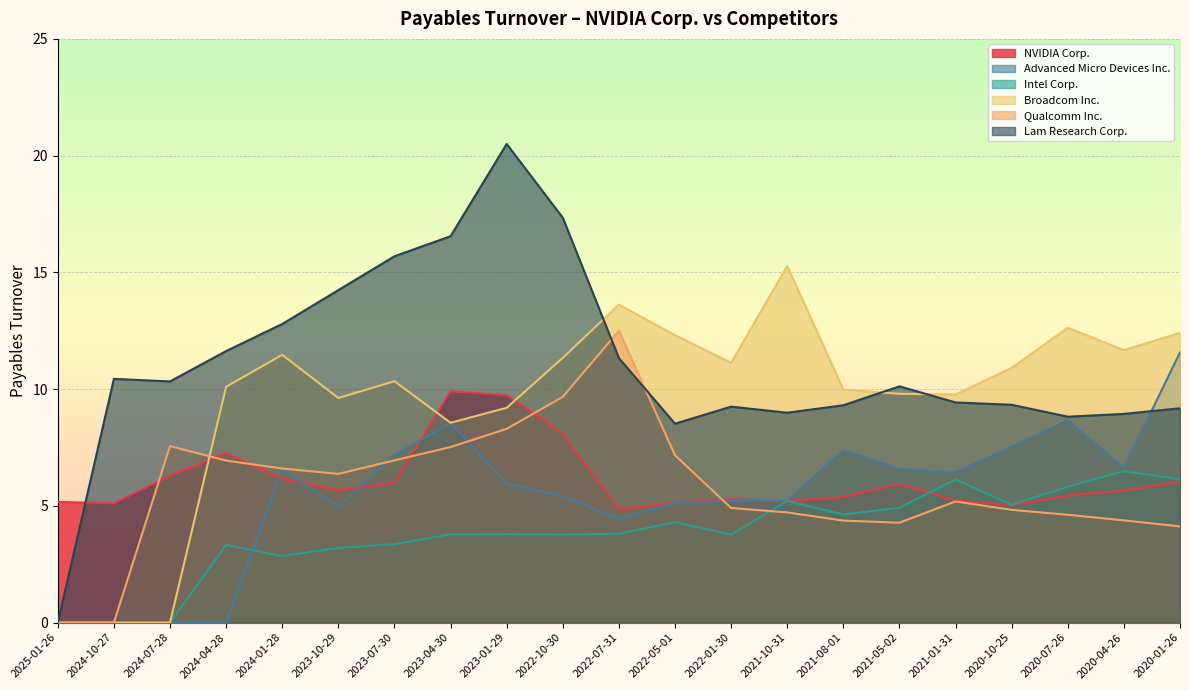

At which category is the sum across all series the highest?

2023-01-29